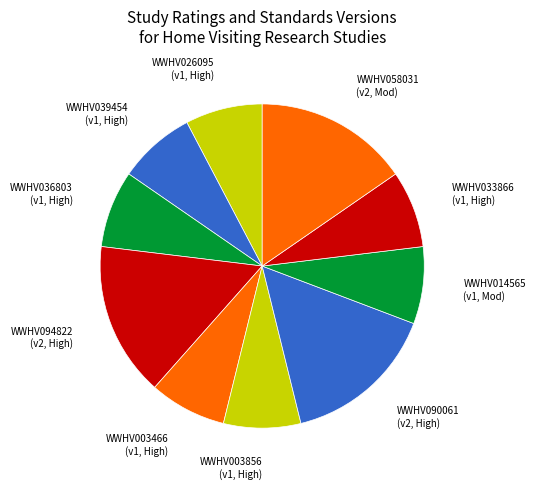

Is it true that WWHV036803 (v1, High) is 1% of the pie?

False